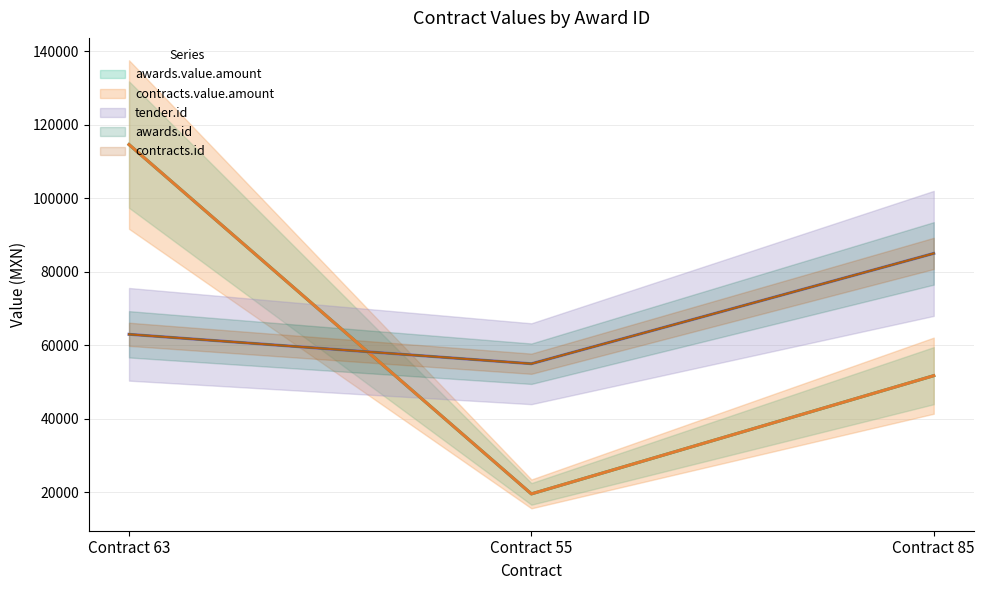

Reading left to right, what are all the values shown in this chart?

awards.value.amount: 114597.0	19600.0	51750.0
contracts.value.amount: 114597.0	19600.0	51750.0
awards.id: 63000.0	55000.0	85000.0
tender.id: 63000.0	55000.0	85000.0
contracts.id: 63000.0	55000.0	85000.0